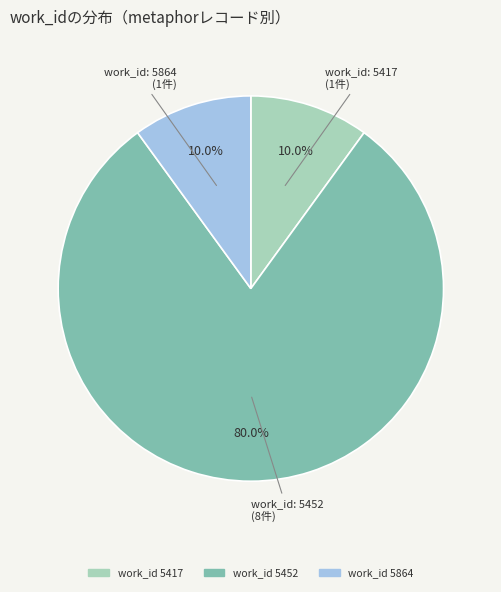

Which category has the biggest portion of the pie?

work_id 5452